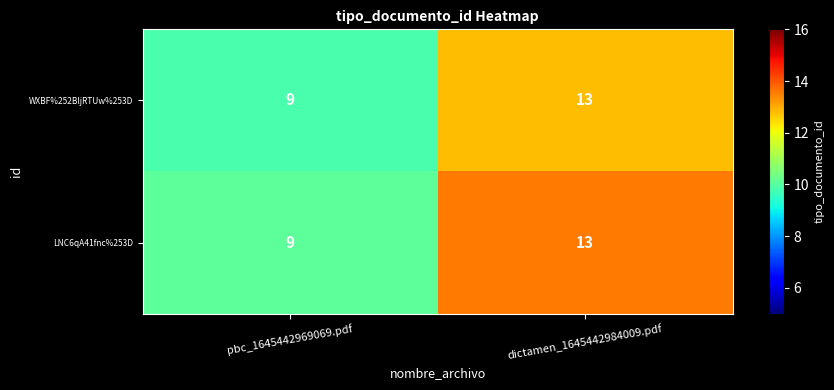

At which category does the chart reach its minimum across all series?

pbc_1645442969069.pdf